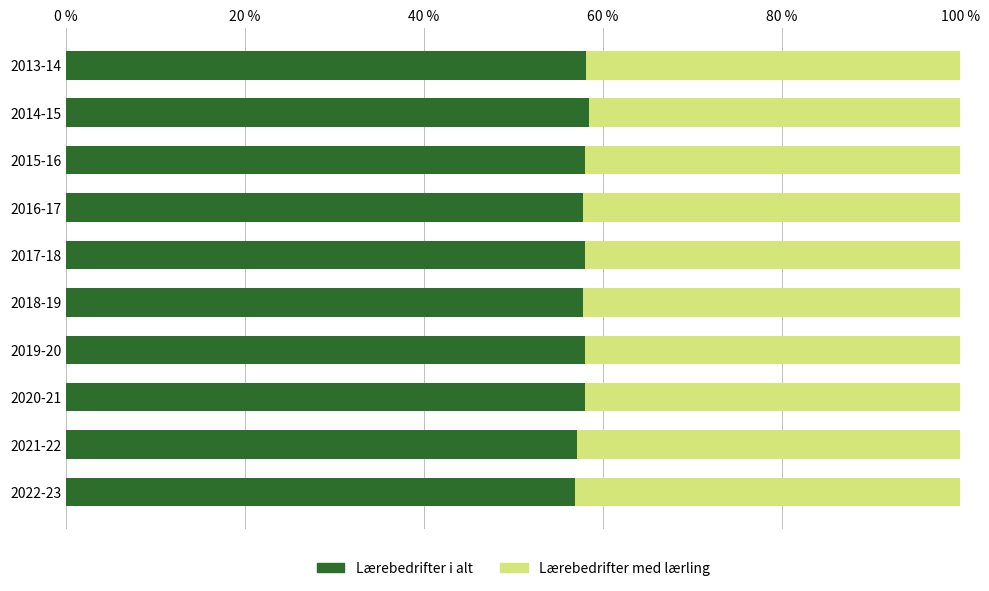

What is the total value across all series at 2020-21?

100.0